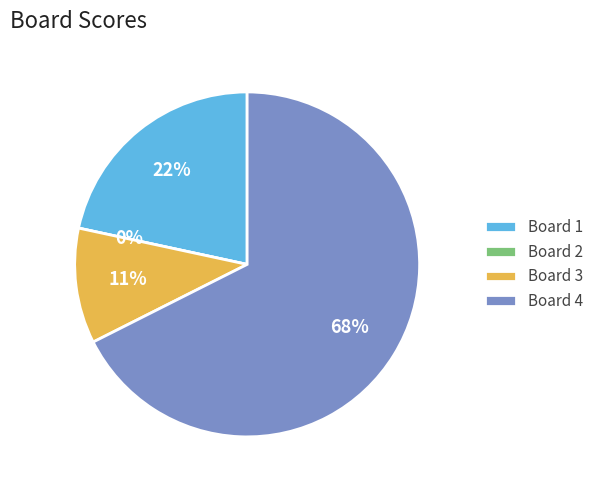

What is the largest slice in the pie chart?

Board 4